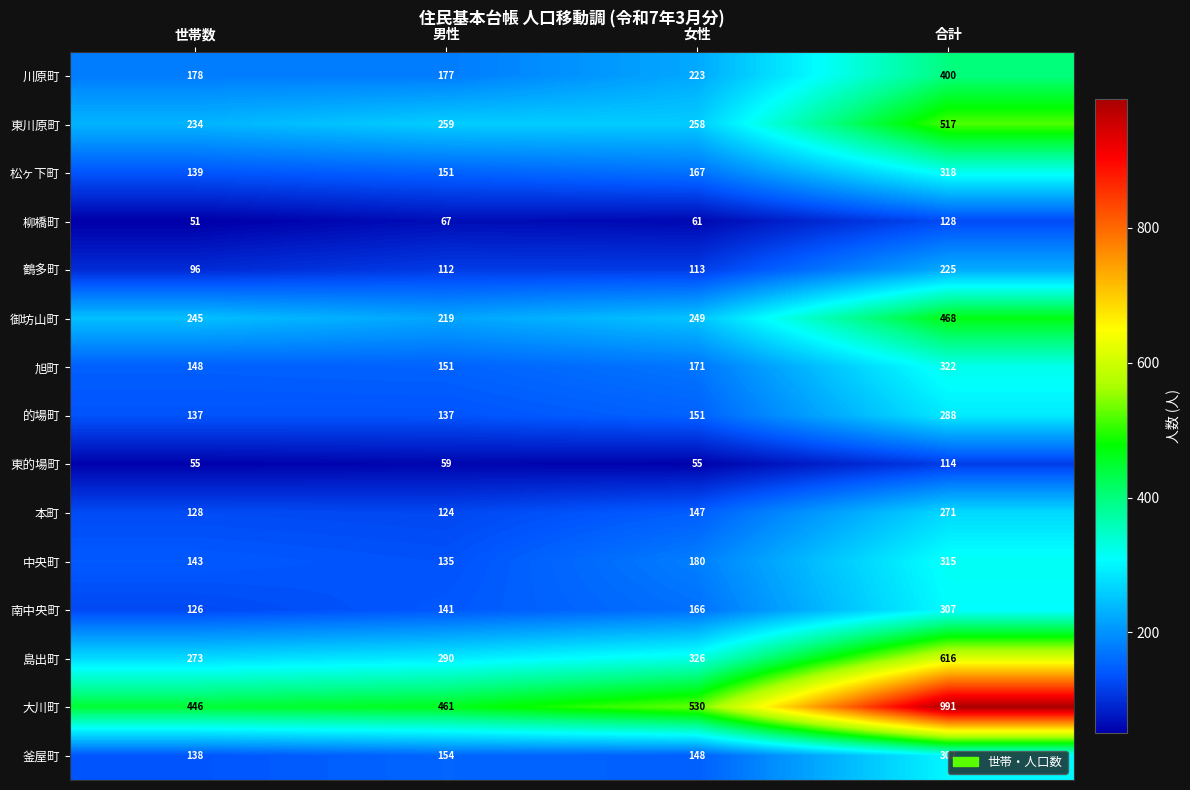

Is it true that 中央町 equals 185 at 合計?

False